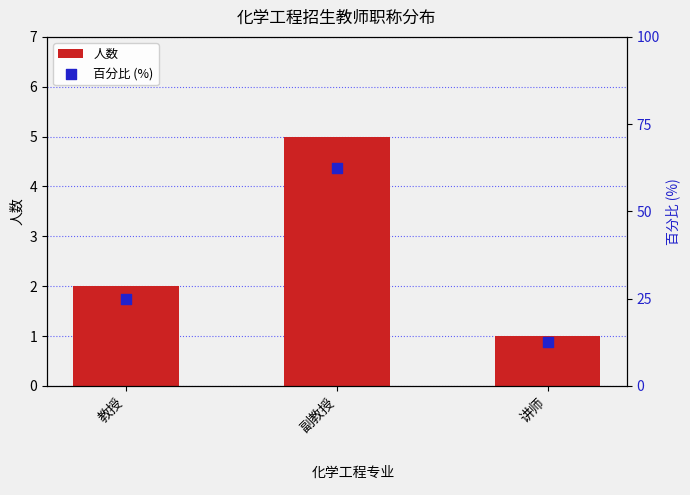

Which series reaches the minimum Y coordinate?

人数